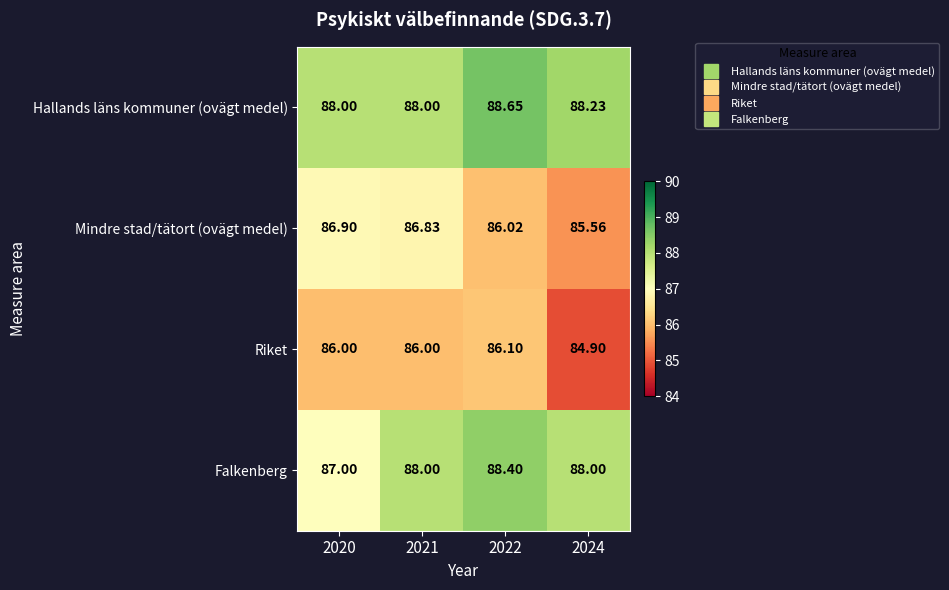

Rank the series by their maximum value, from lowest to highest.

Riket, Mindre stad/tätort (ovägt medel), Falkenberg, Hallands läns kommuner (ovägt medel)